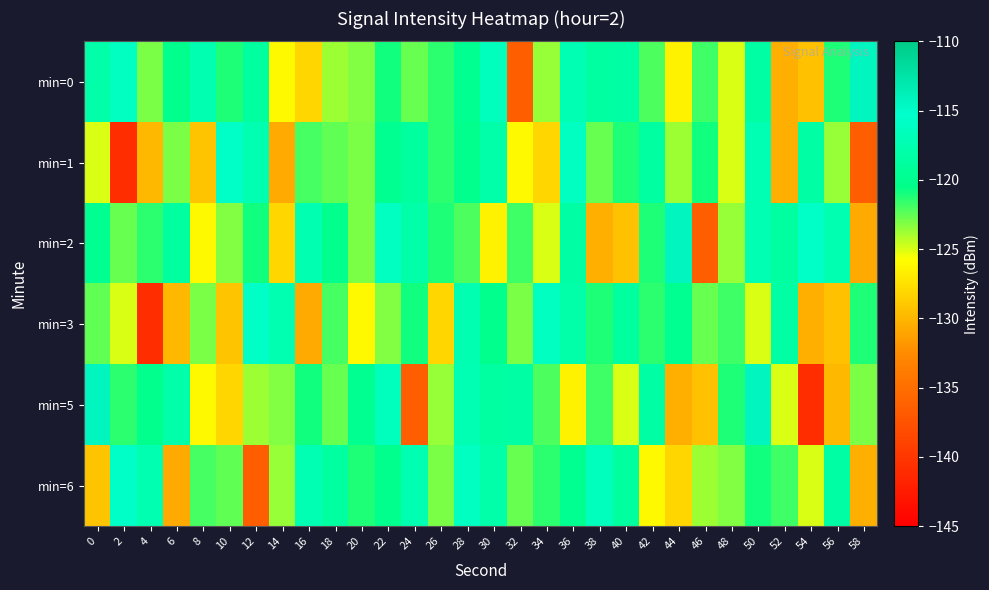

Which has a higher value, 10 or 54?

10